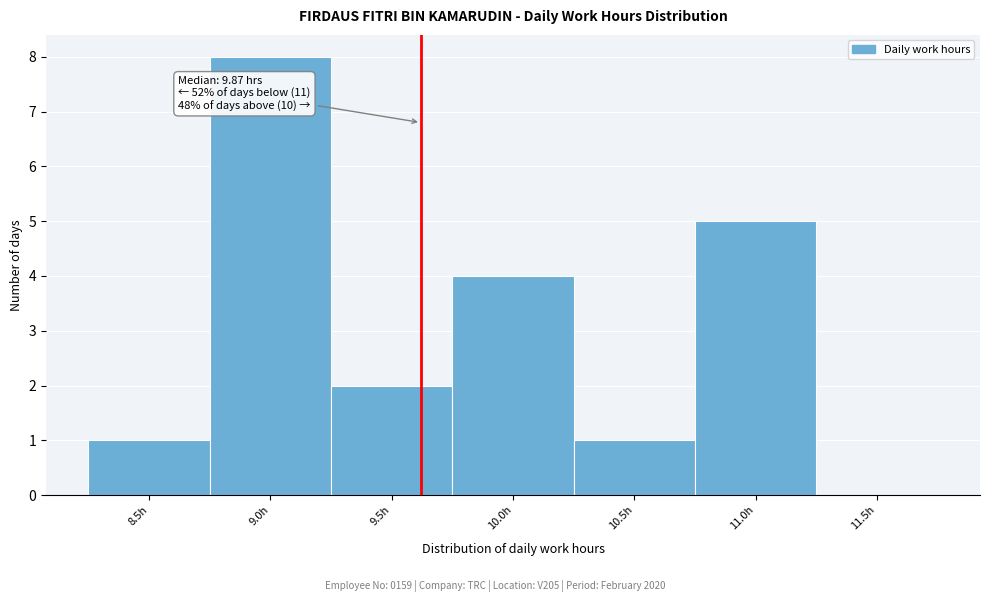

Reading left to right, list all the values displayed in this chart.

8.5h=1	9.0h=8	9.5h=2	10.0h=4	10.5h=1	11.0h=5	11.5h=0